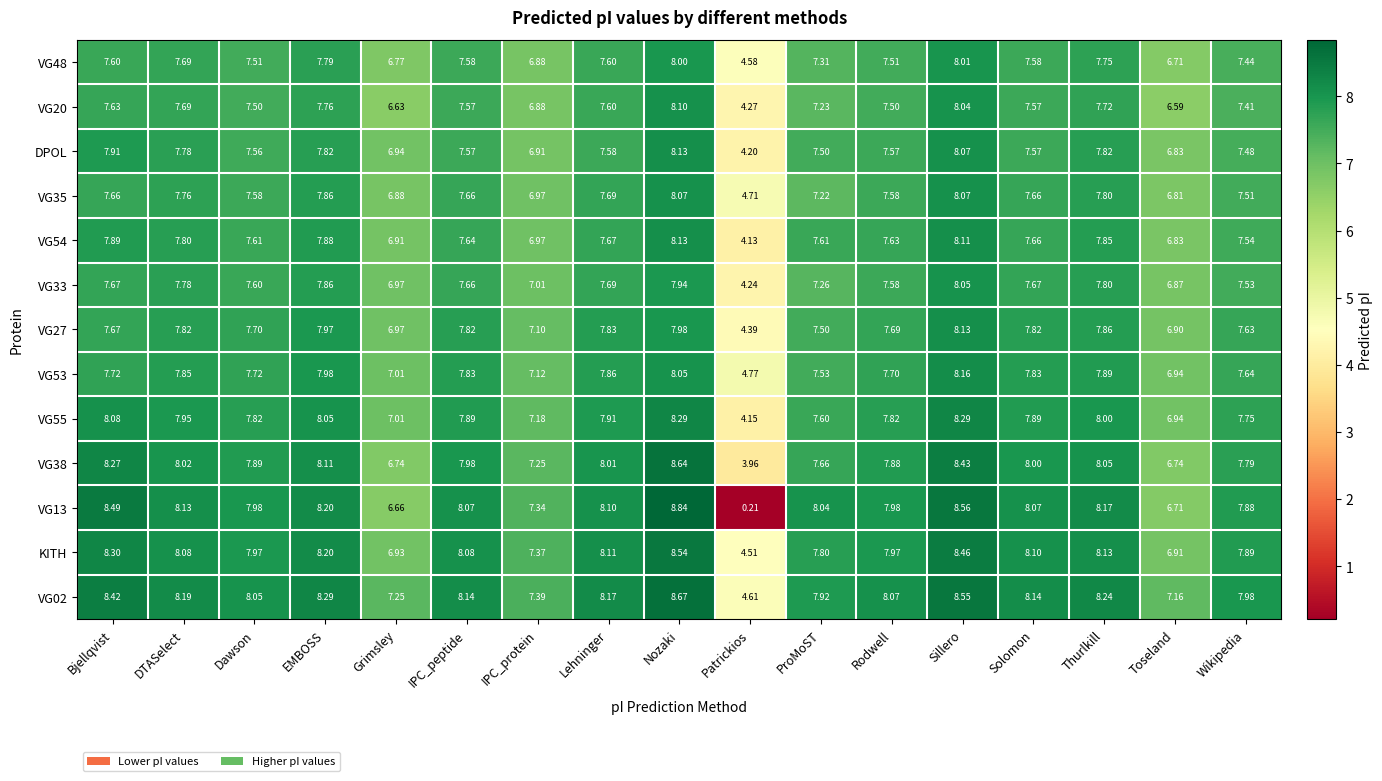

At which label does VG33 first exceed 7?

Bjellqvist